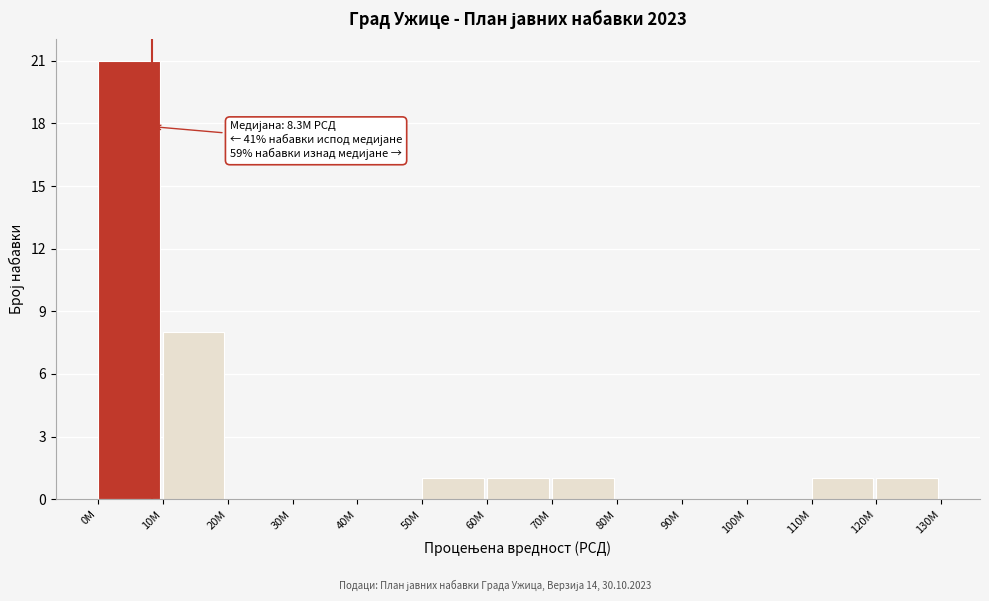

Reading left to right, list all the values displayed in this chart.

0M=21	10M=8	20M=0	30M=0	40M=0	50M=1	60M=1	70M=1	80M=0	90M=0	100M=0	110M=1	120M=1